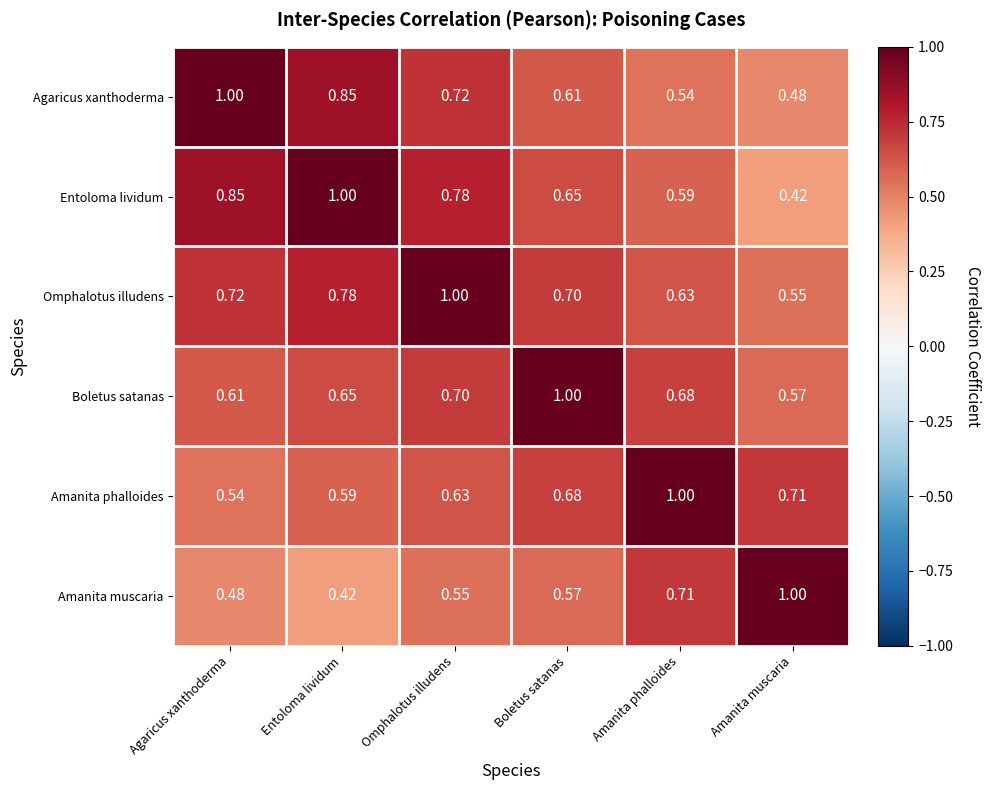

Which series has the largest total across all categories?

Omphalotus illudens